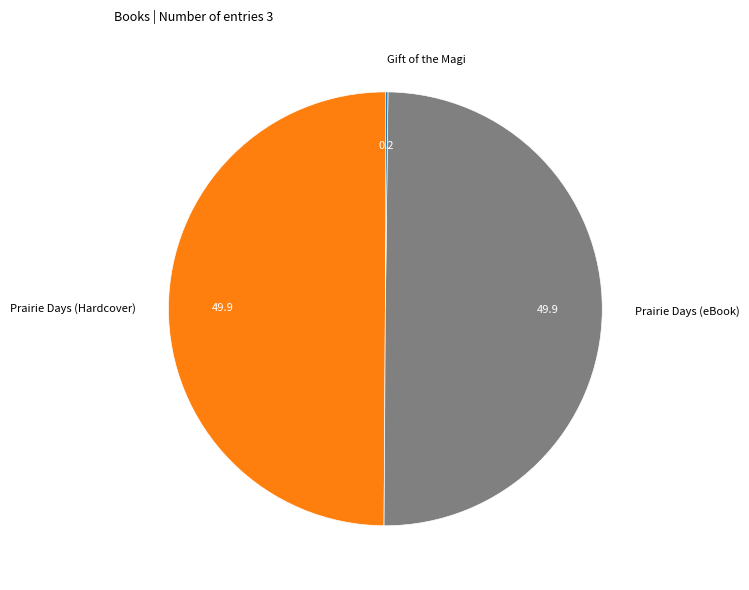

Combined, do Prairie Days (Hardcover) and Prairie Days (eBook) account for over 50%?

Yes